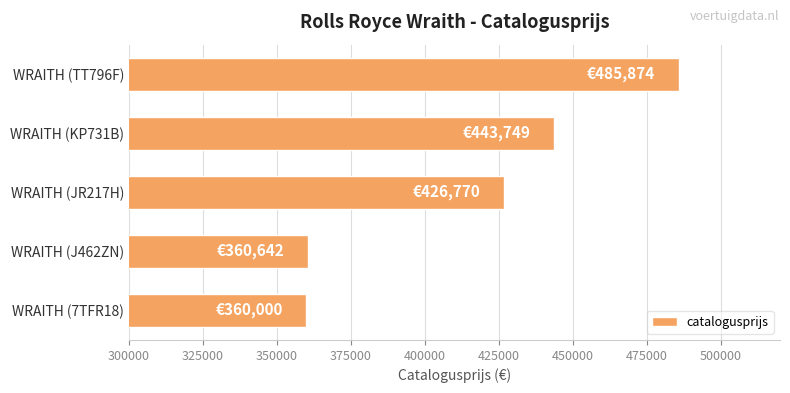

What is the minimum value shown in the chart?

360000